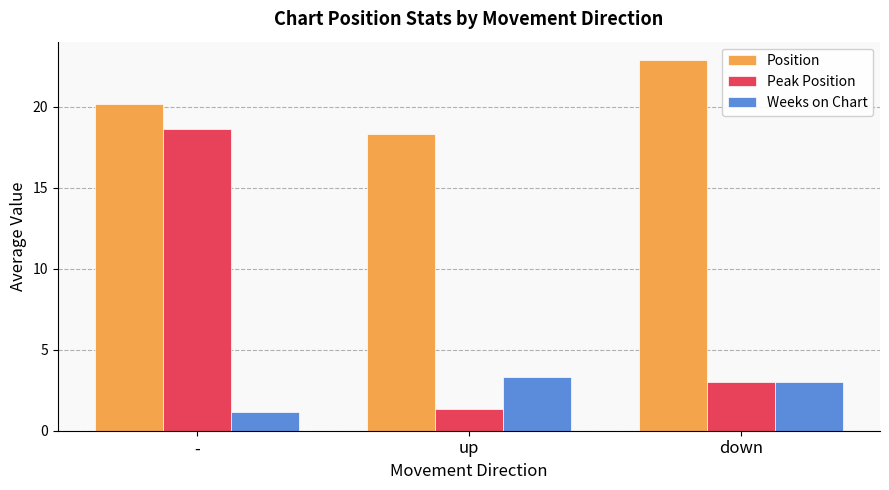

What is the maximum value for Weeks on Chart?

3.3